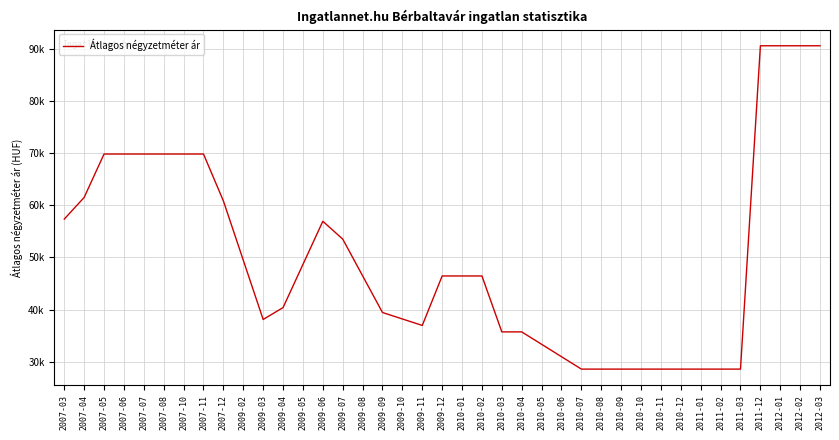

What is the difference between the second highest and minimum values?

62054